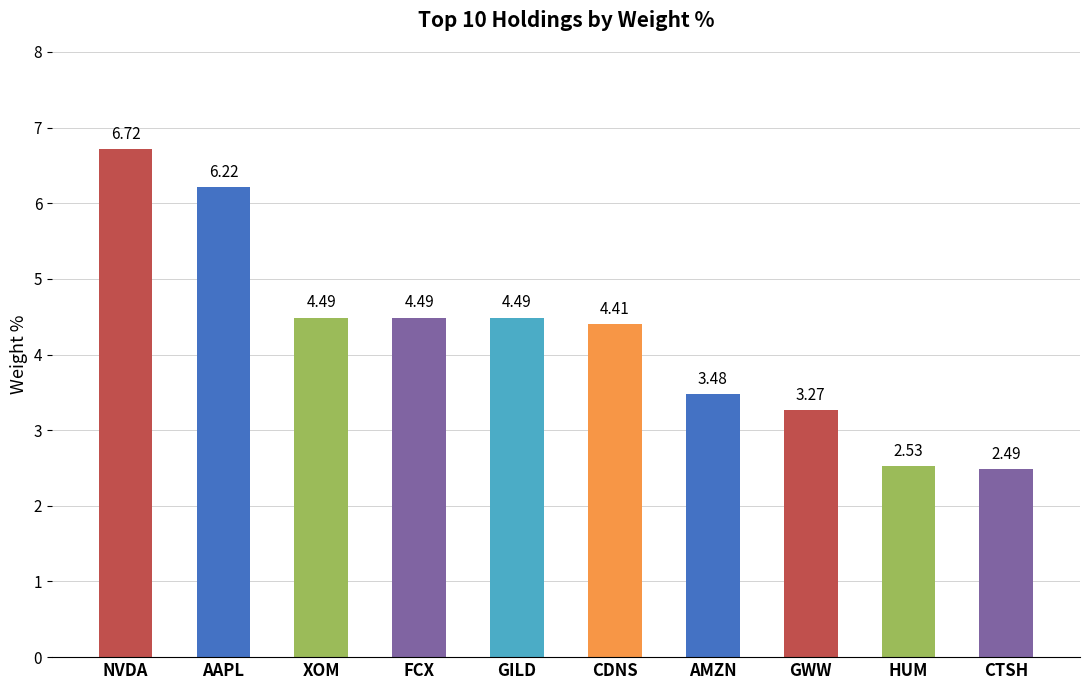

What is the value of the 2nd bar from the left?

6.2